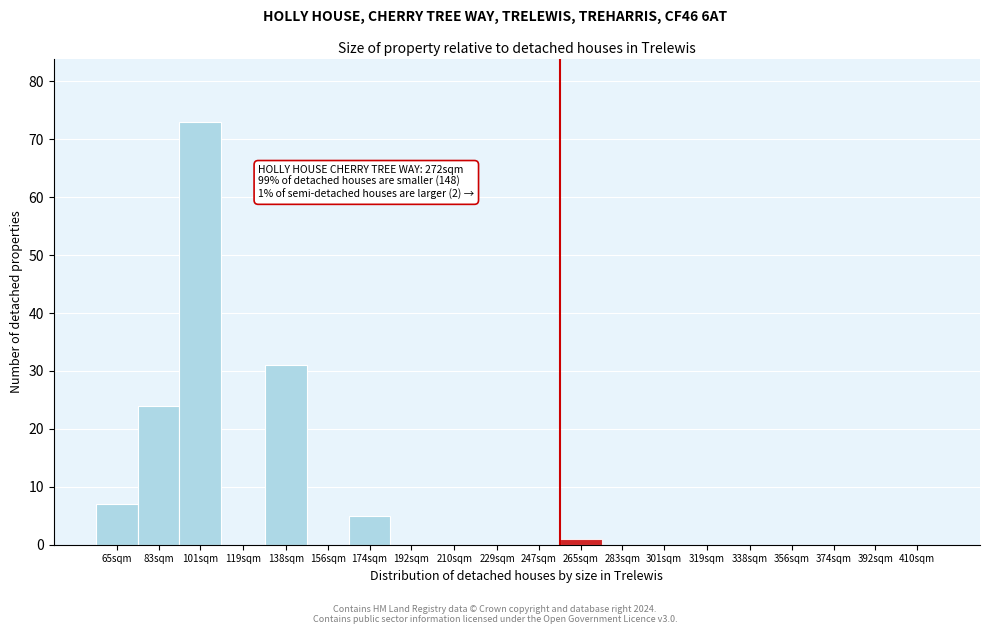

Reading left to right, extract all data points from this chart.

65sqm=7	83sqm=24	101sqm=73	119sqm=0	138sqm=31	156sqm=0	174sqm=5	192sqm=0	210sqm=0	229sqm=0	247sqm=0	265sqm=1	283sqm=0	301sqm=0	319sqm=0	338sqm=0	356sqm=0	374sqm=0	392sqm=0	410sqm=0